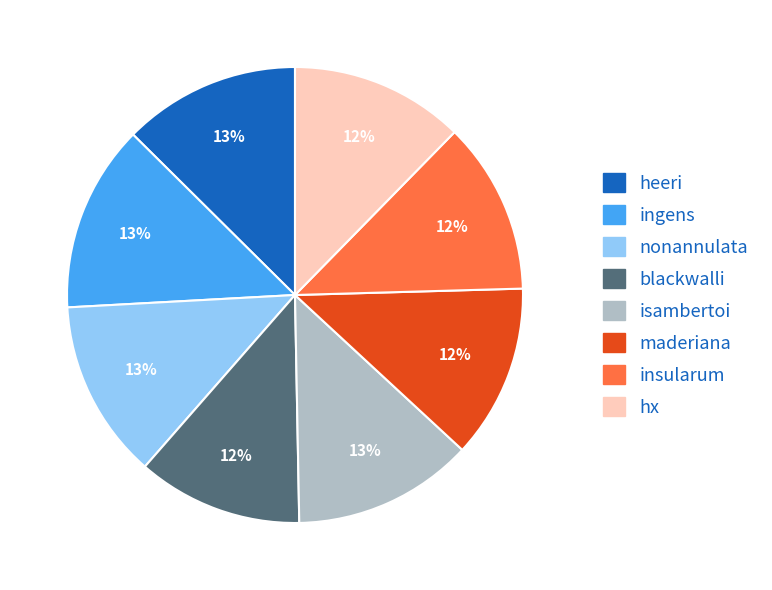

Is it true that insularum is 12% of the pie?

True